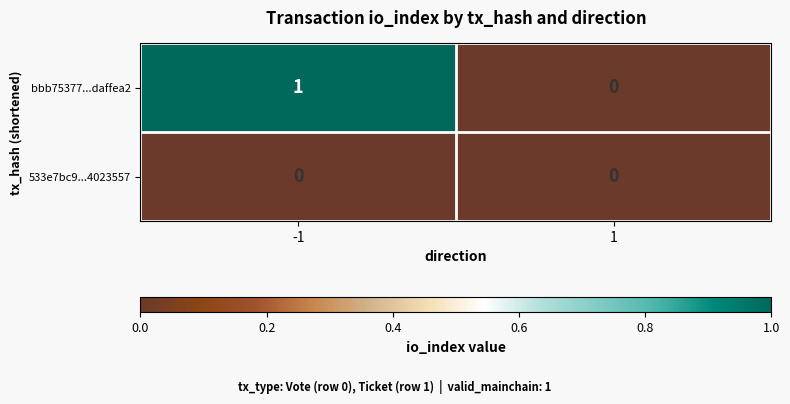

List the series in order of their overall mean, lowest first.

533e7bc9...4023557, bbb75377...daffea2